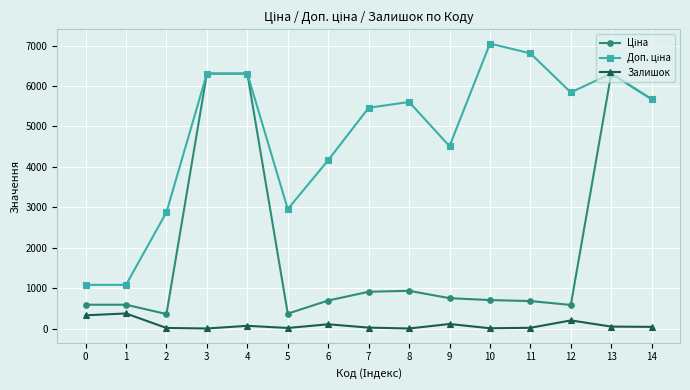

What is the sum of the Доп. ціна values at 2 and 1?

3960.5